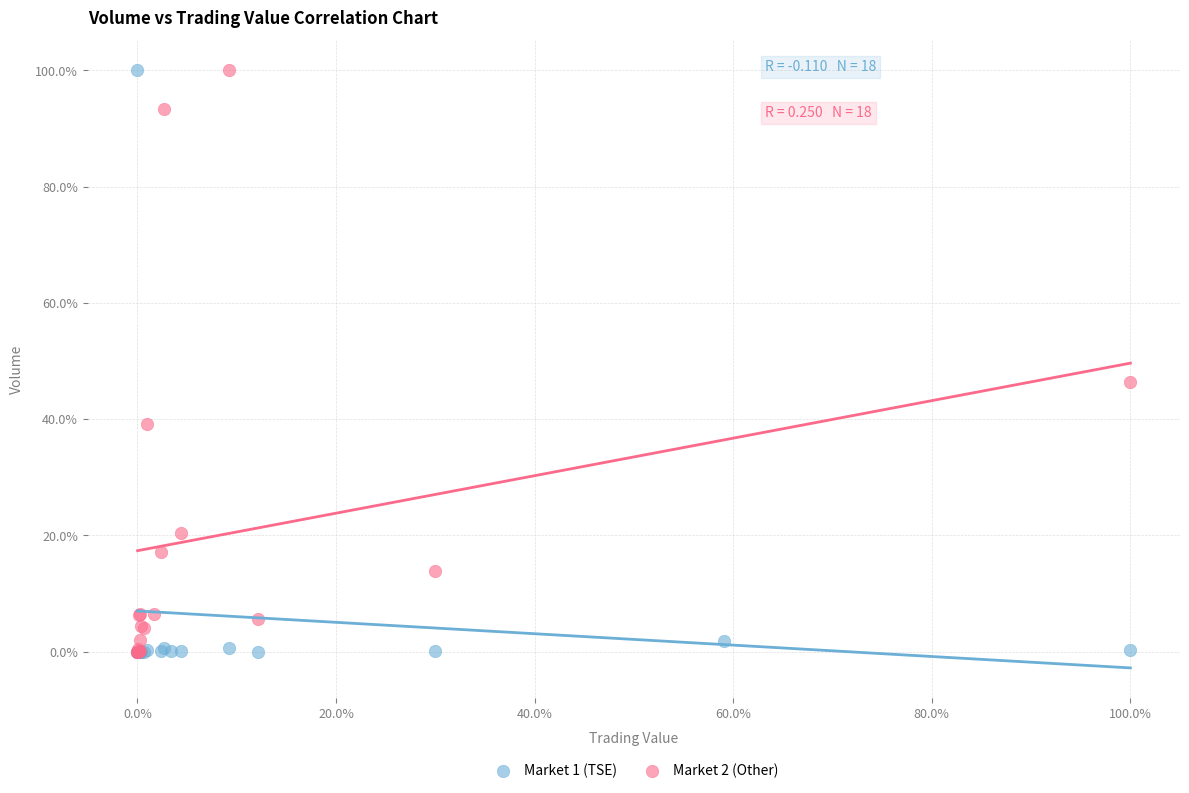

What are all the series names shown in the legend?

Market 1 (TSE), Market 2 (Other)